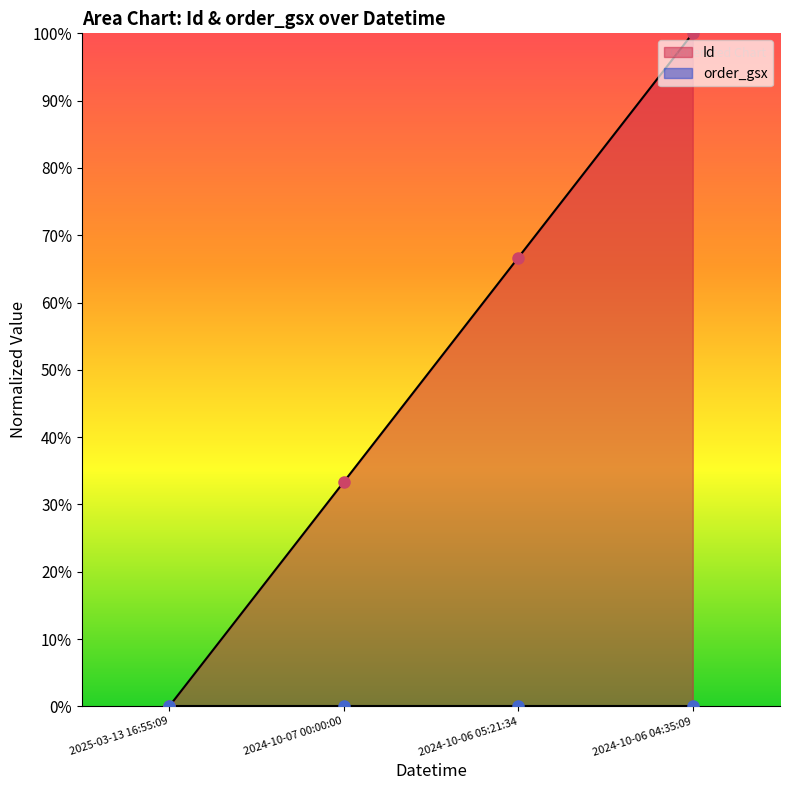

Reading left to right, transcribe all the data shown in this chart.

2025-03-13 16:55:09=0.0	2024-10-07 00:00:00=0.3	2024-10-06 05:21:34=0.7	2024-10-06 04:35:09=1.0